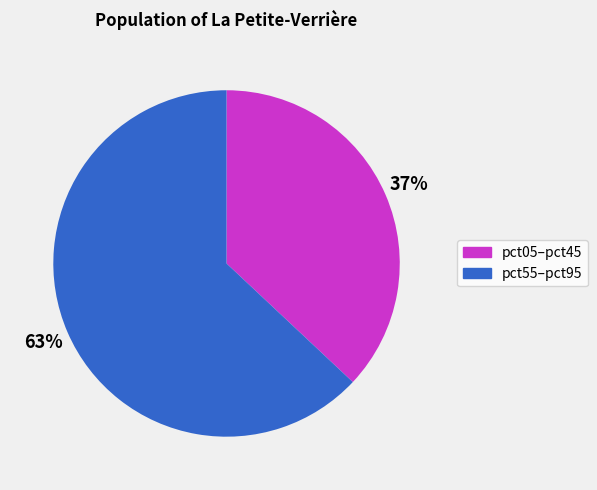

Does any single category account for the majority?

Yes